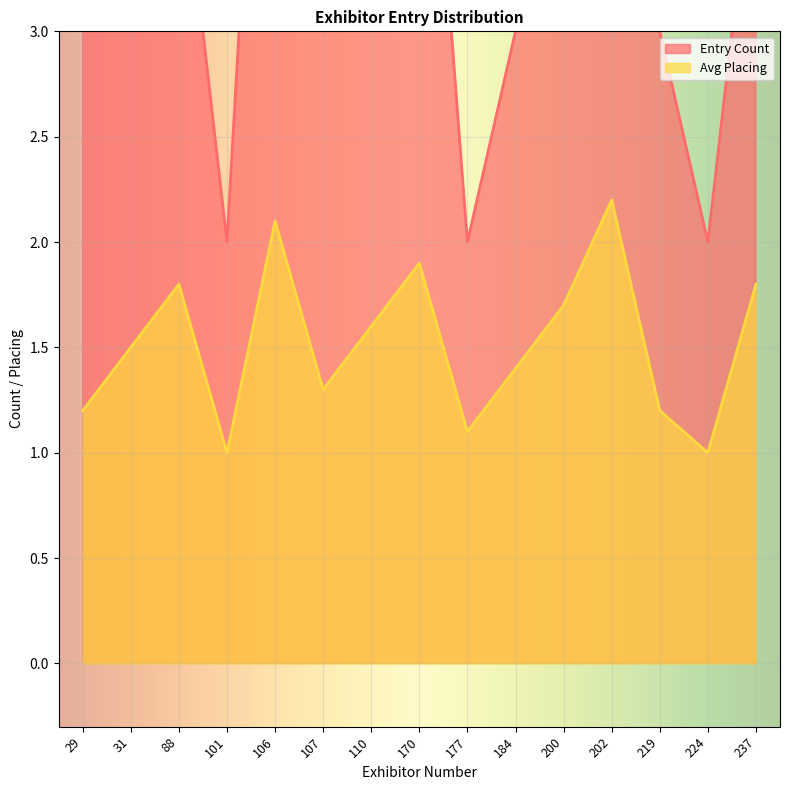

Rank the series by their maximum value, from lowest to highest.

Avg Placing, Entry Count